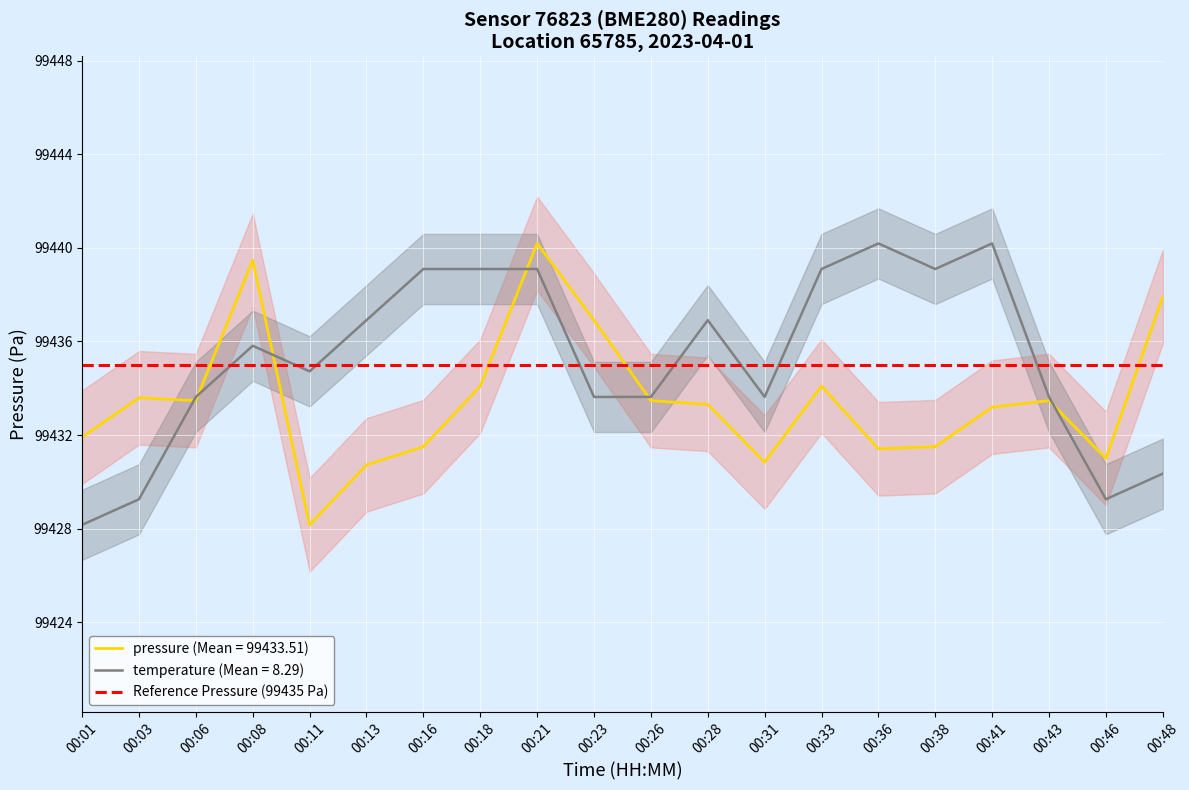

At how many categories does at least one series exceed 99437?

9